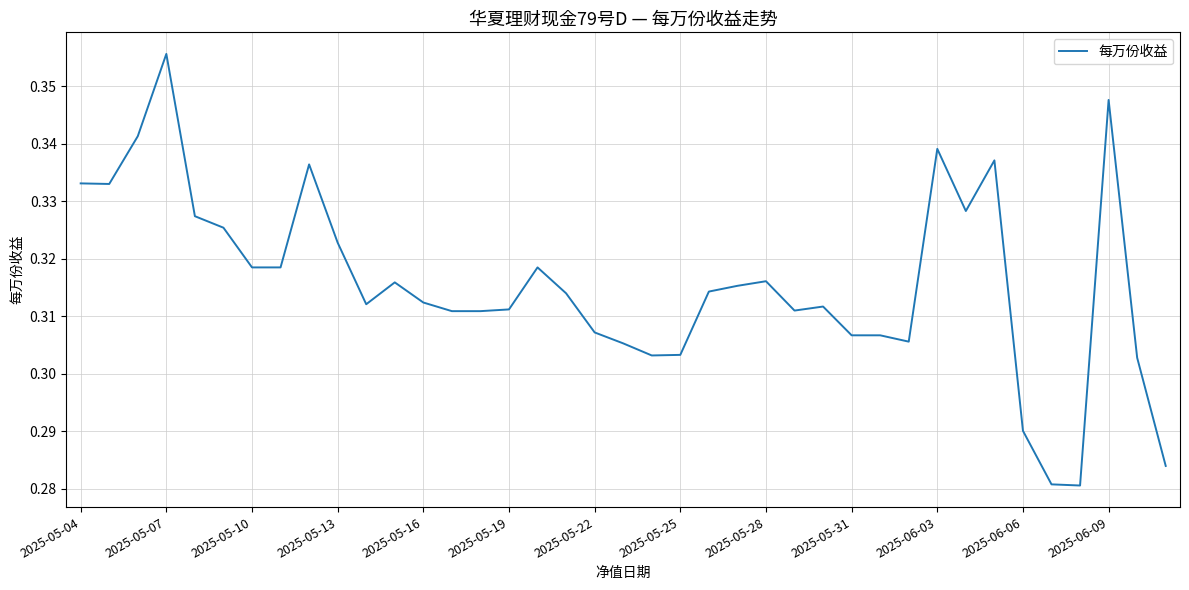

At which category does the chart reach its peak across all series?

2025-05-07